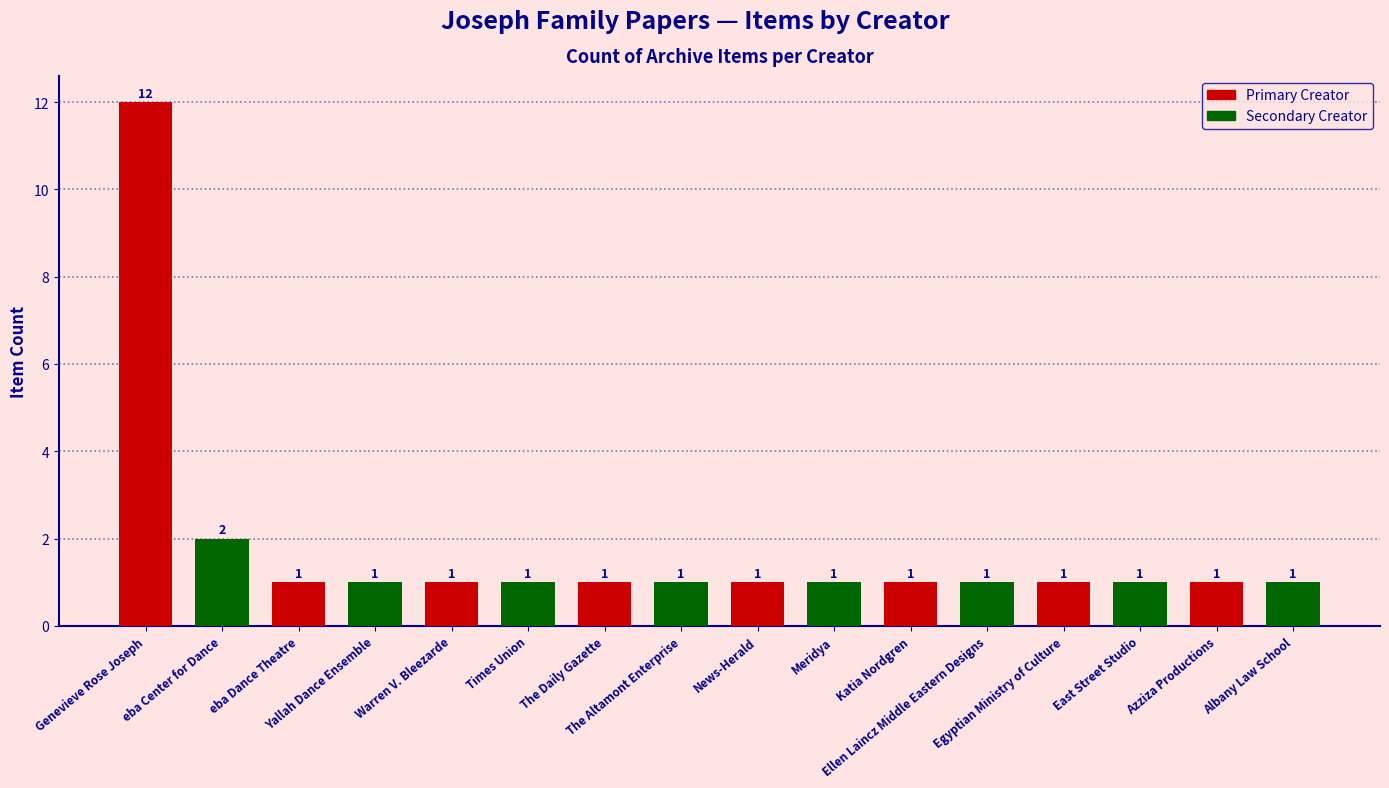

What is the sum of all values?

28